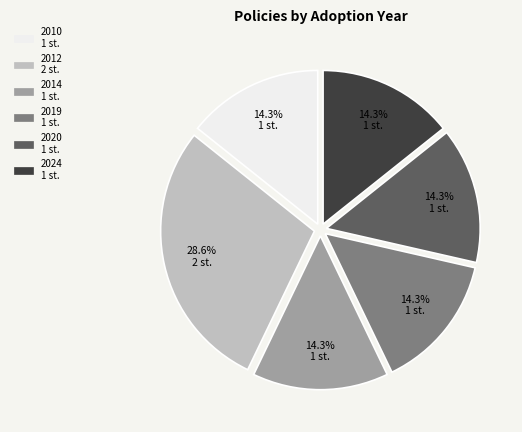

To the nearest percent, what is the average slice percentage?

17%